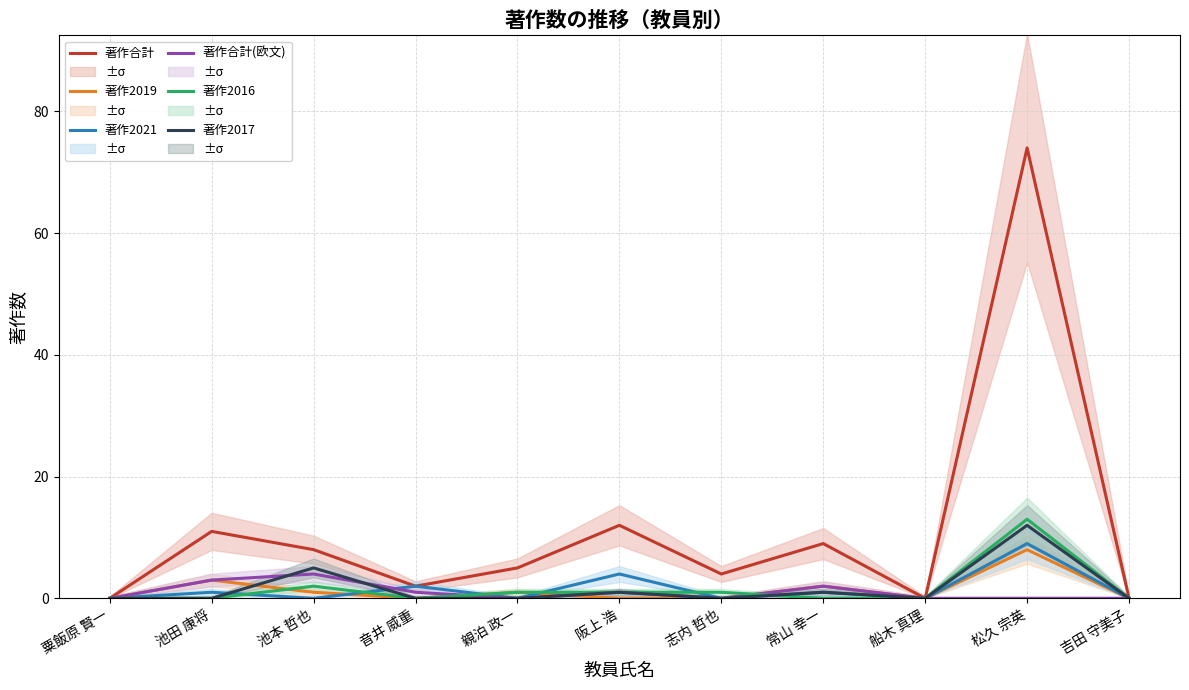

At which label does 著作合計(欧文) reach its peak?

池本 哲也